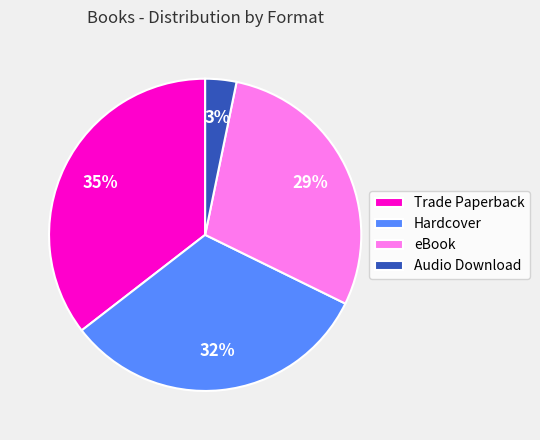

Do Audio Download and eBook together represent more than half of the pie?

No